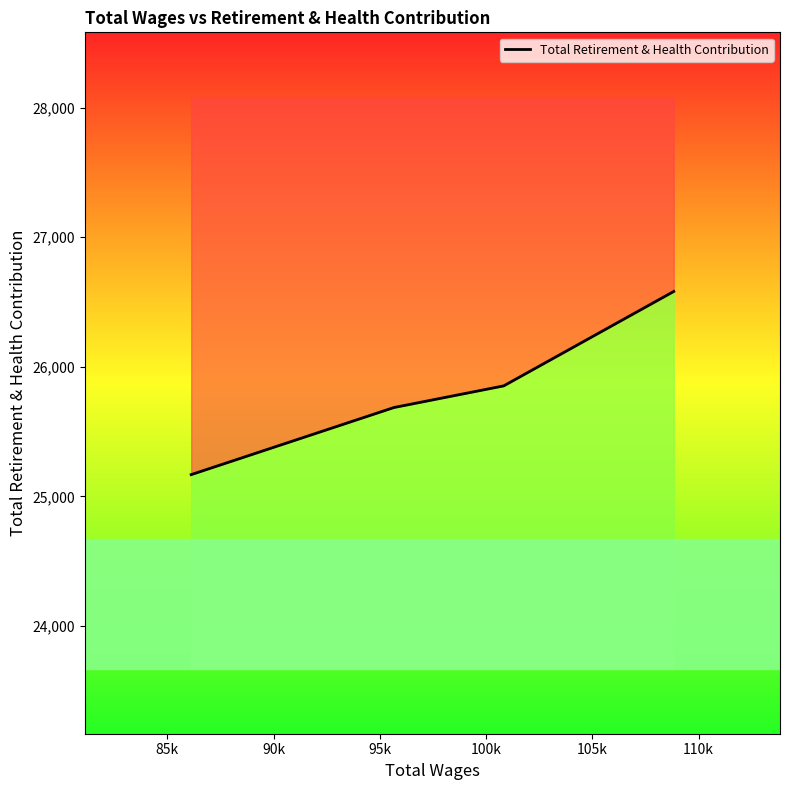

Count the number of values greater than 25853.

1